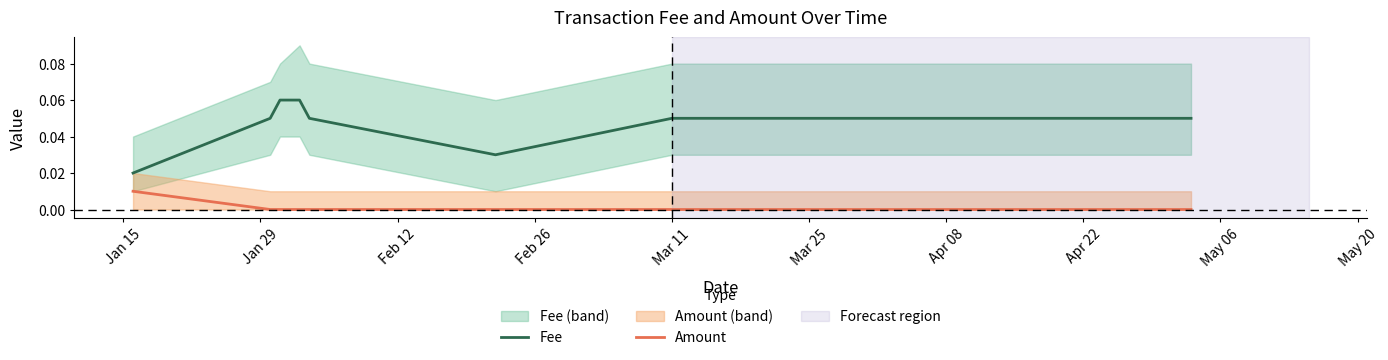

What is the greatest value displayed?

0.1